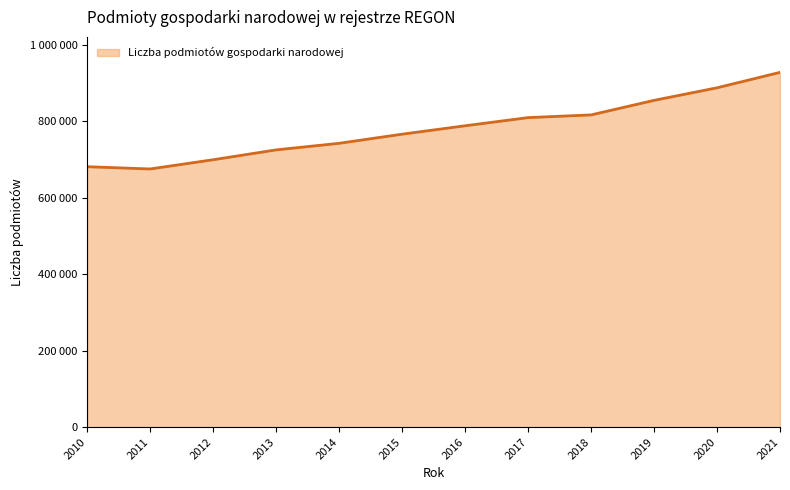

What is the average value?

780981